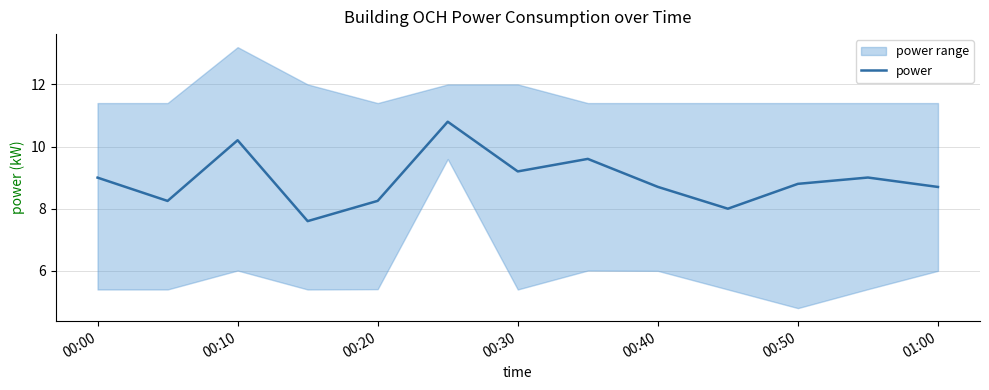

The power series shows 9.2 at 00:30. True or false?

True